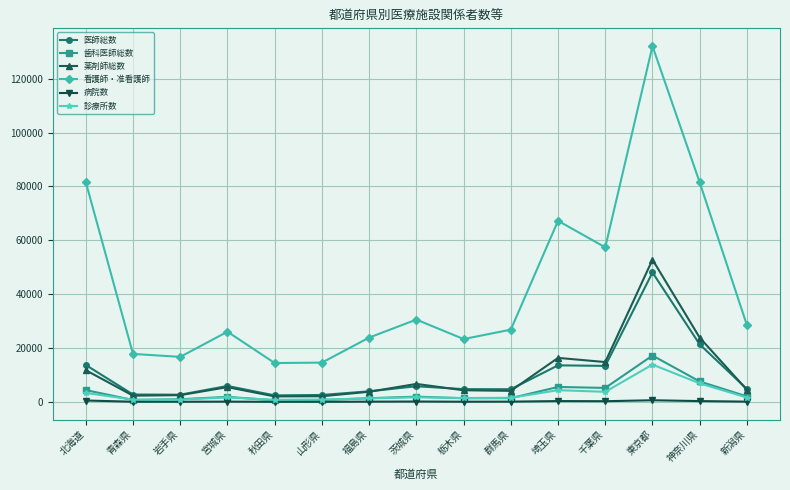

At which category is the sum across all series the highest?

東京都